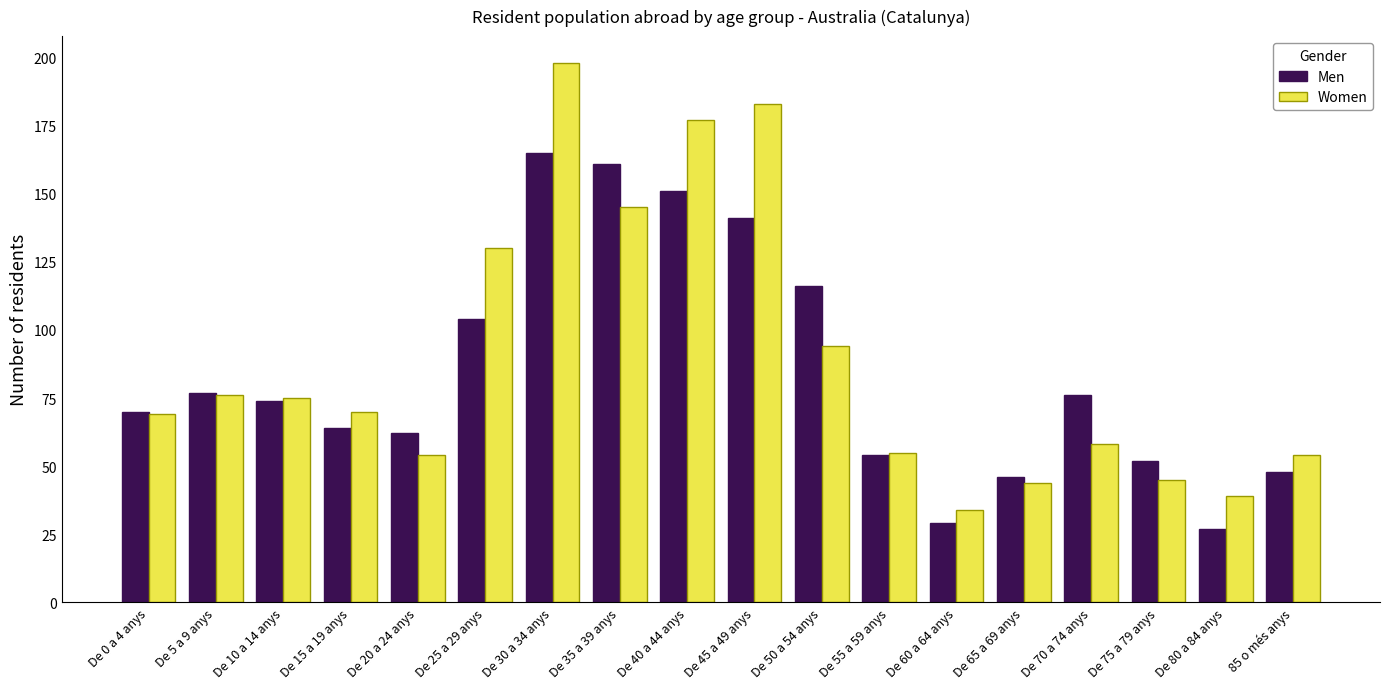

What is the label of the 8th bar from the right?

De 50 a 54 anys